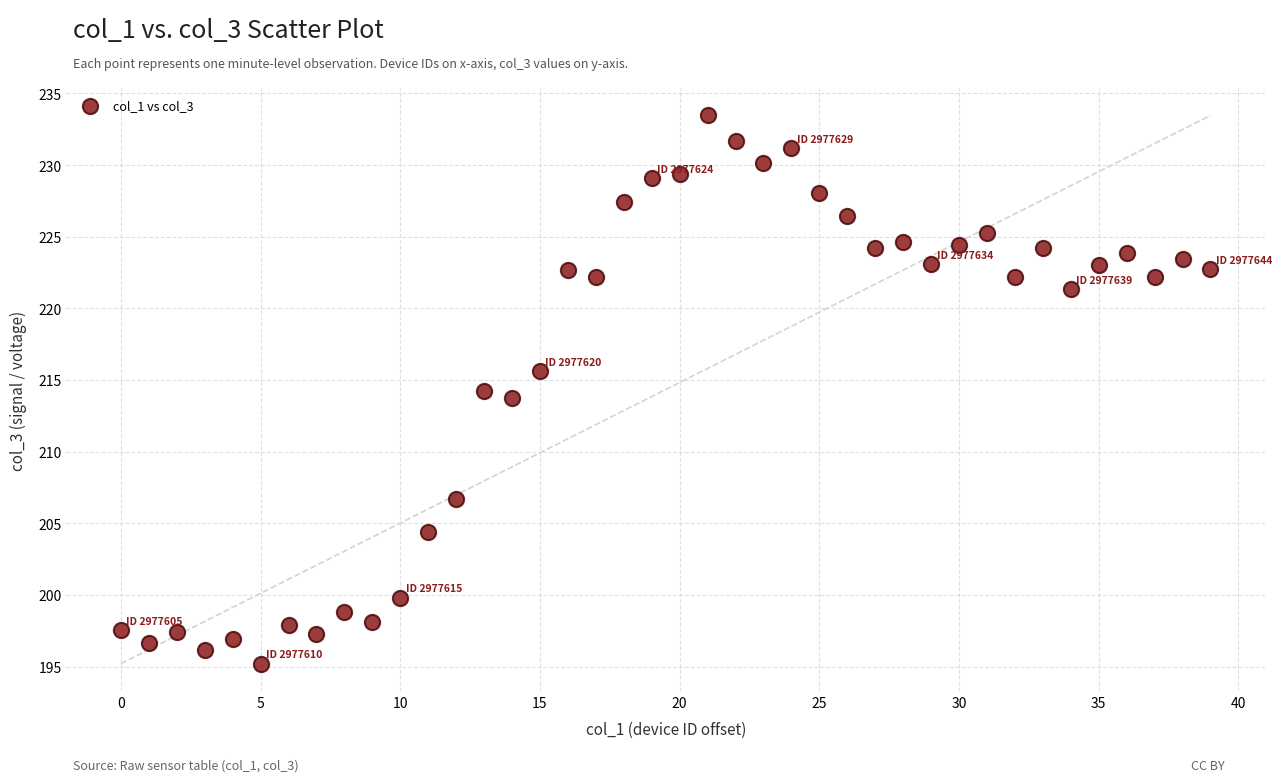

What is the range of Y values (max minus min)?

38.3